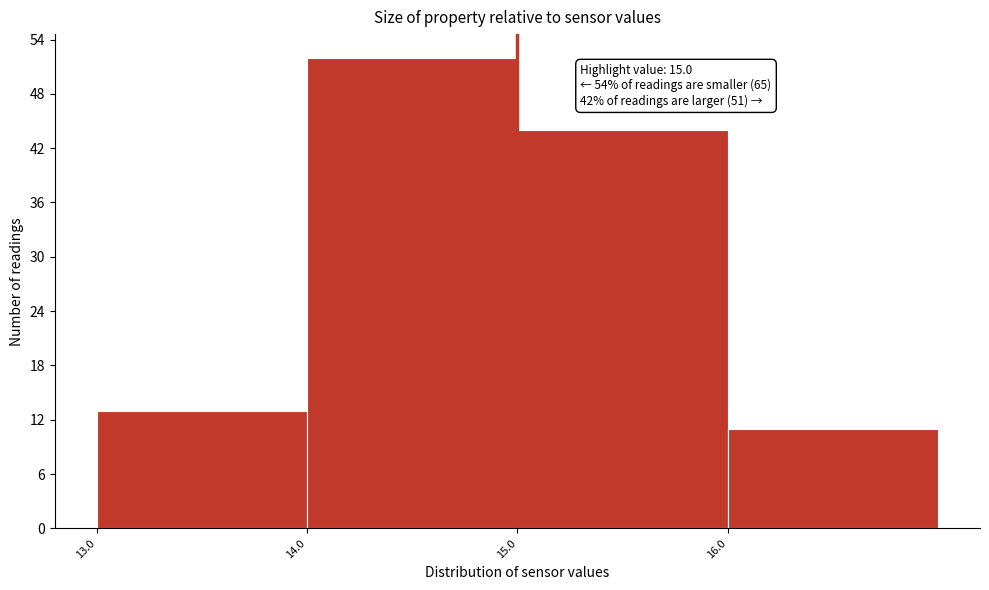

Which range on the x-axis has the tallest bar?

14 to 15